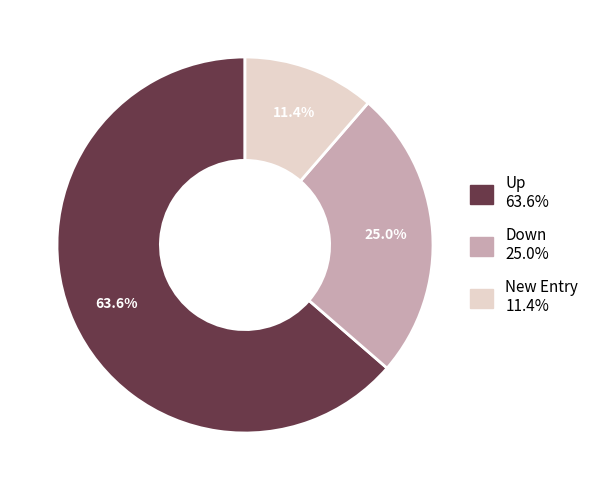

Which has a higher value, New Entry 11.4% or Down 25.0%?

Down 25.0%